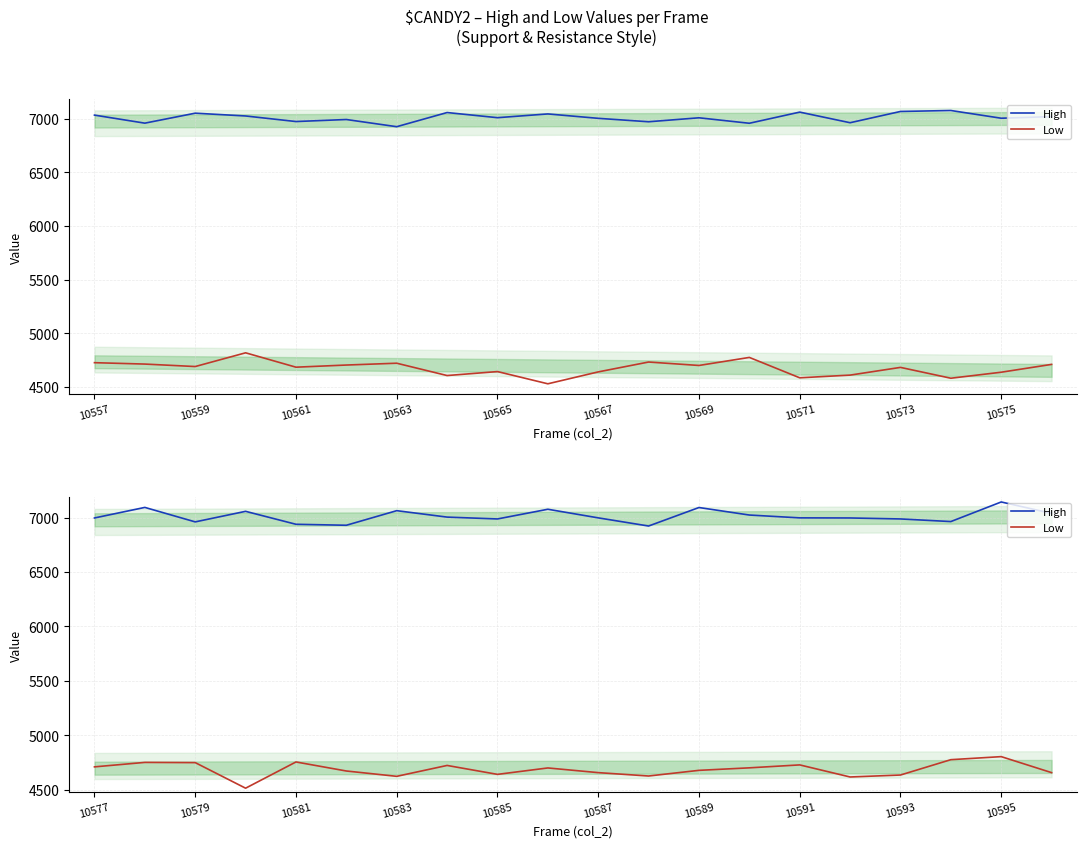

At which category does High reach its first local peak?

10559